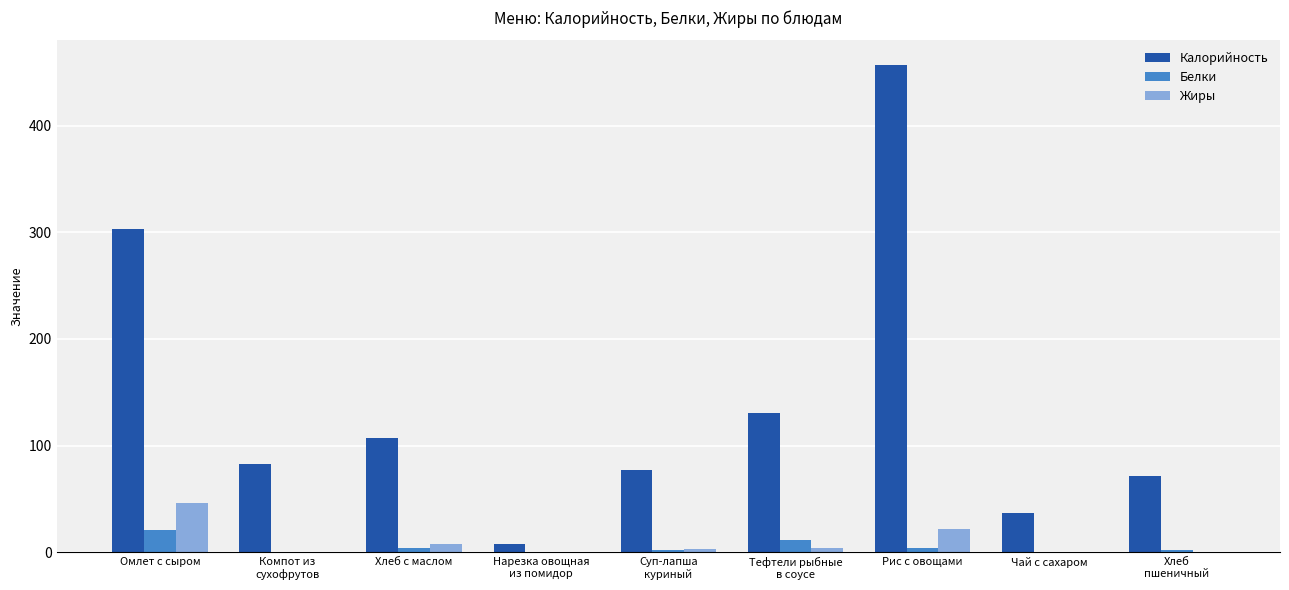

The value of Жиры at Компот из
сухофрутов is 0.0. True or false?

True